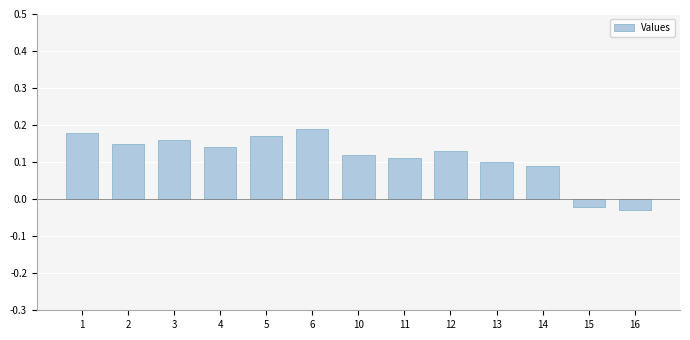

The chart shows a value of 0.1 at 2. True or false?

True